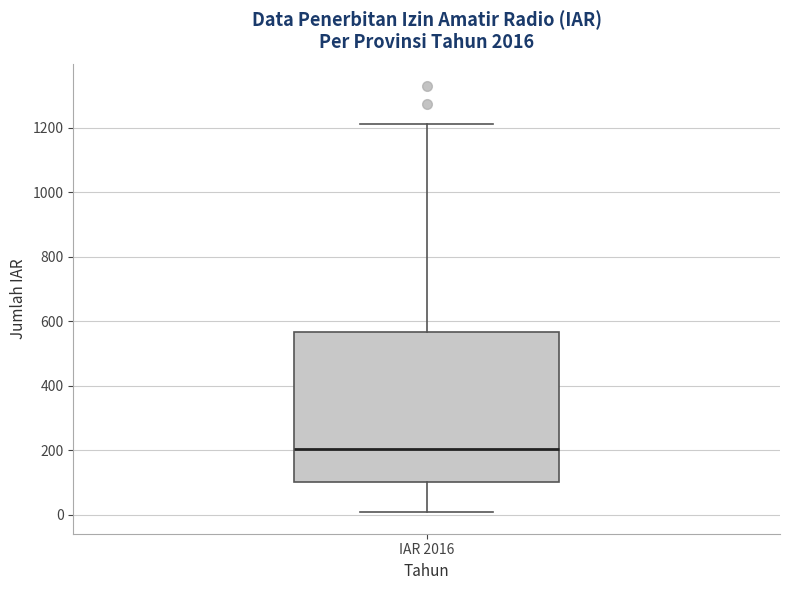

Transcribe this box plot: give where the median line is, the range the box spans, and where the two whiskers end, as read against the y-axis. The values are not printed on the chart, so give them approximately, as read against the axis.

median 200, box 100 to 560, whiskers 0 to 1220